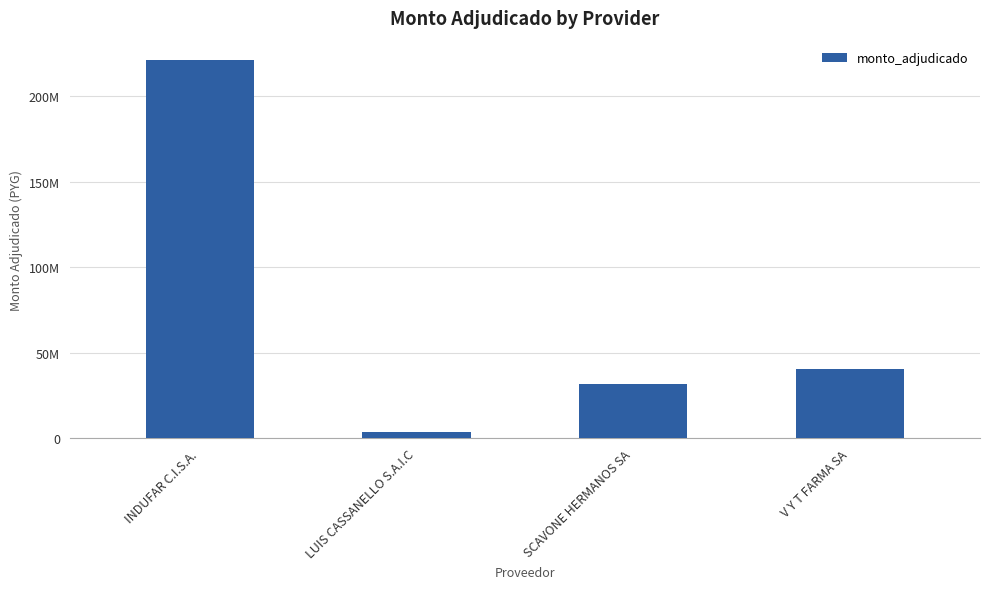

Read the value at SCAVONE HERMANOS SA.

31773000